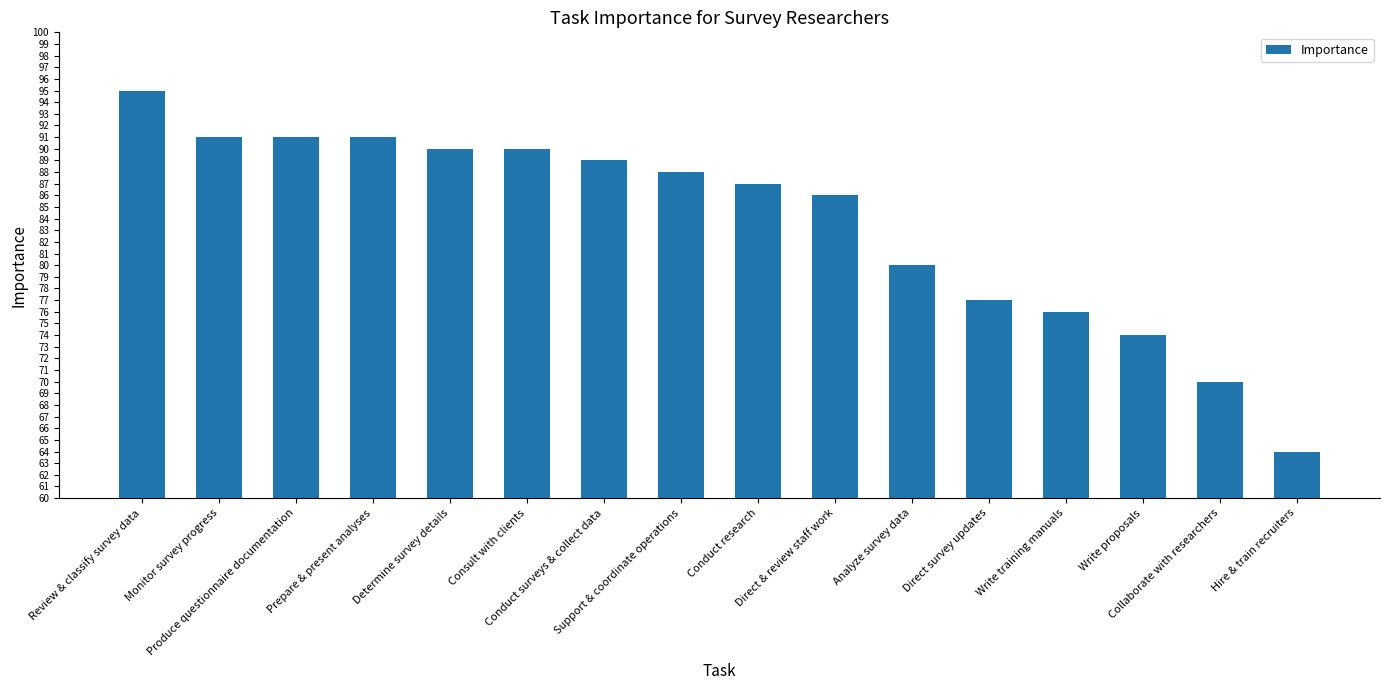

Are the bars grouped side by side (vs. stacked)?

No